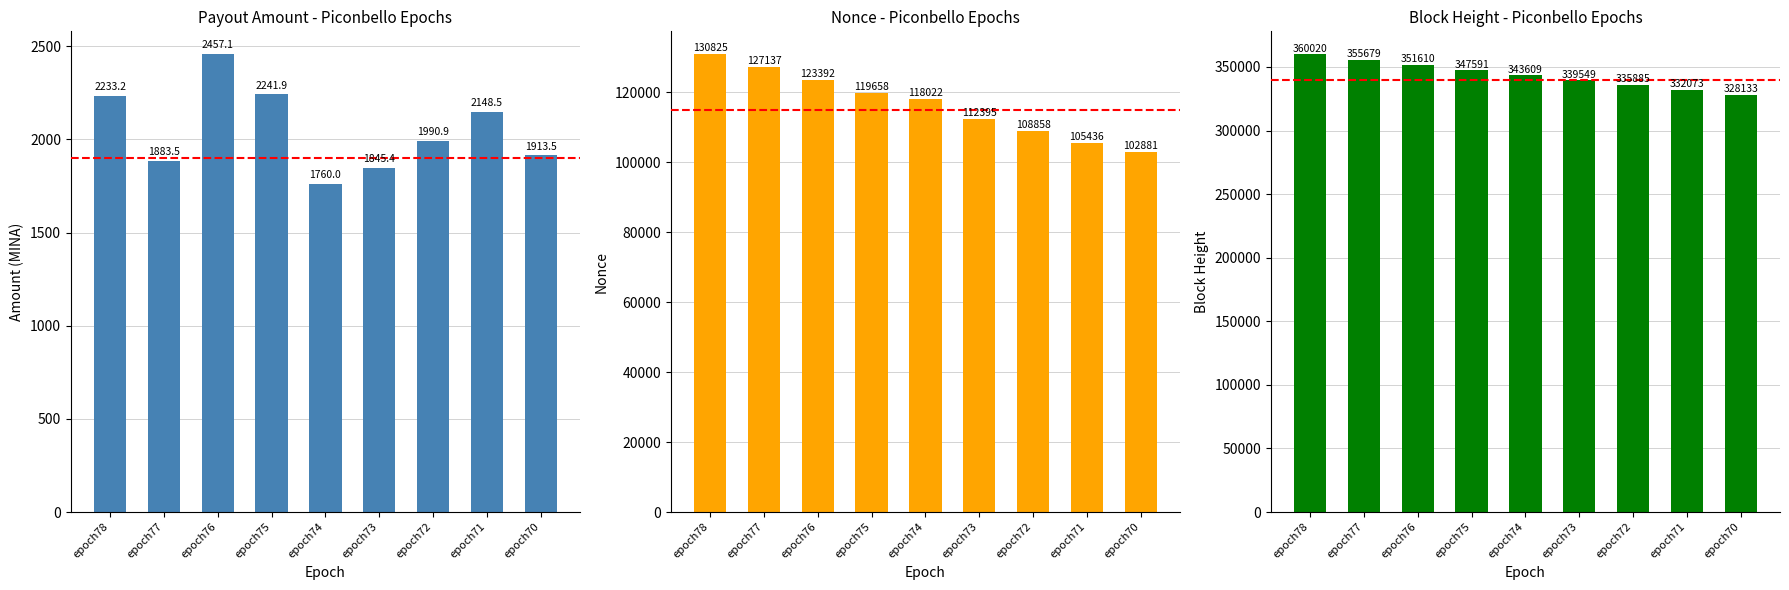

What is the minimum value for BlockHeight?

328133.0